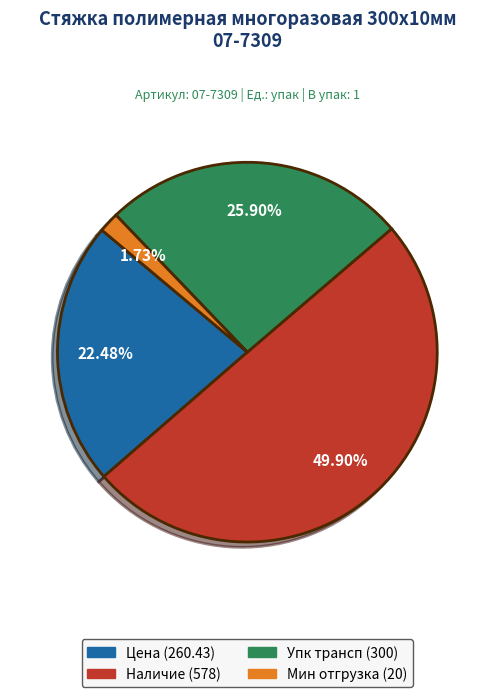

To the nearest percent, what is the difference between the Наличие (578) and Мин отгрузка (20) slice percentages?

48%